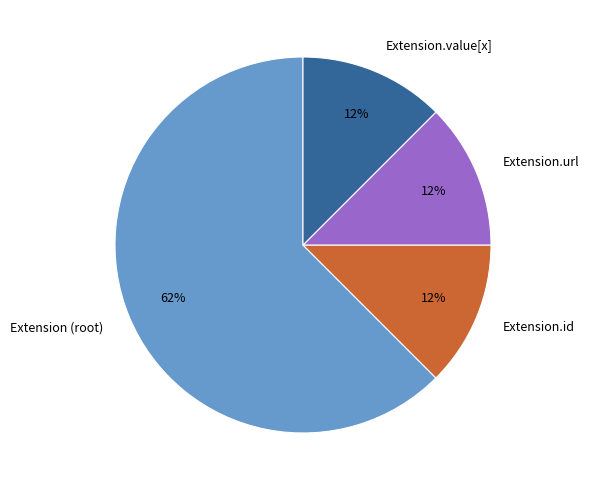

What is the ratio of the value at Extension.url to the value at Extension.value[x]?

1.0